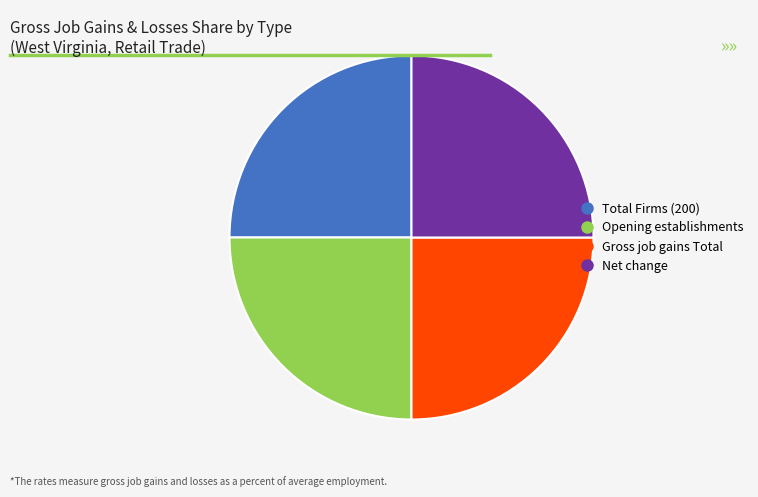

How many slices are in this pie chart?

4